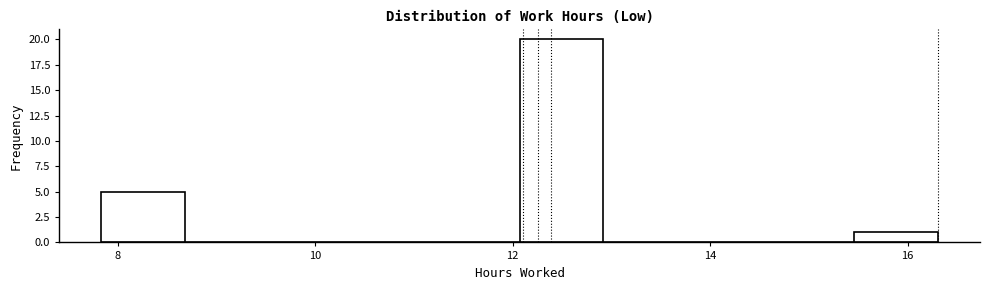

Reading left to right, transcribe this chart: for each bar, give the range it covers on the x-axis and its height. Neither the bar edges nor the heights are printed on the chart, so give them approximately, as read against the axes.

7.8 to 8.6: 5
8.6 to 9.6: 0
9.6 to 10.4: 0
10.4 to 11.2: 0
11.2 to 12.0: 0
12.0 to 13.0: 20
13.0 to 13.8: 0
13.8 to 14.6: 0
14.6 to 15.4: 0
15.4 to 16.4: 1